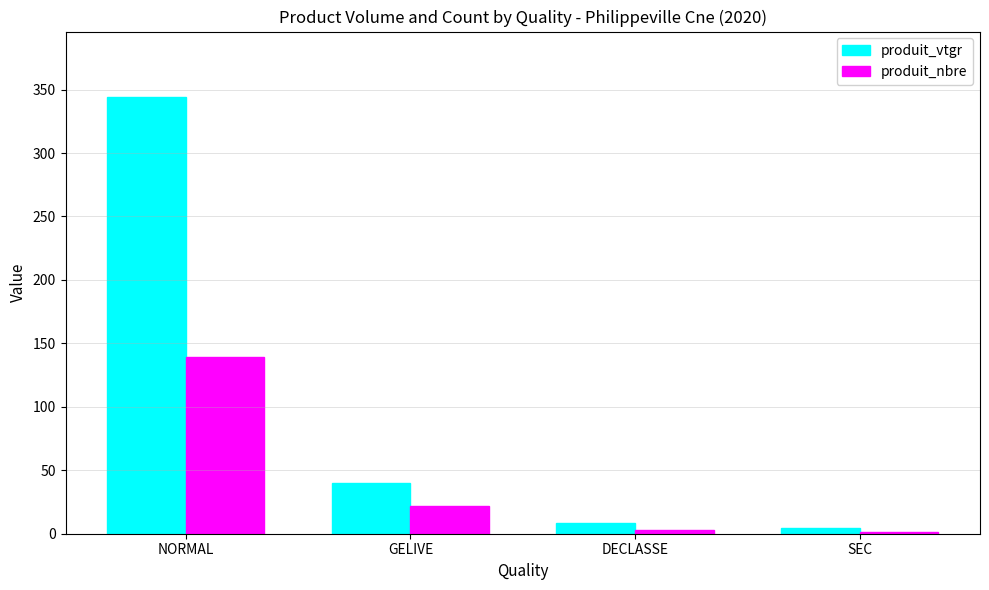

What is the total value across all series at SEC?

5.3